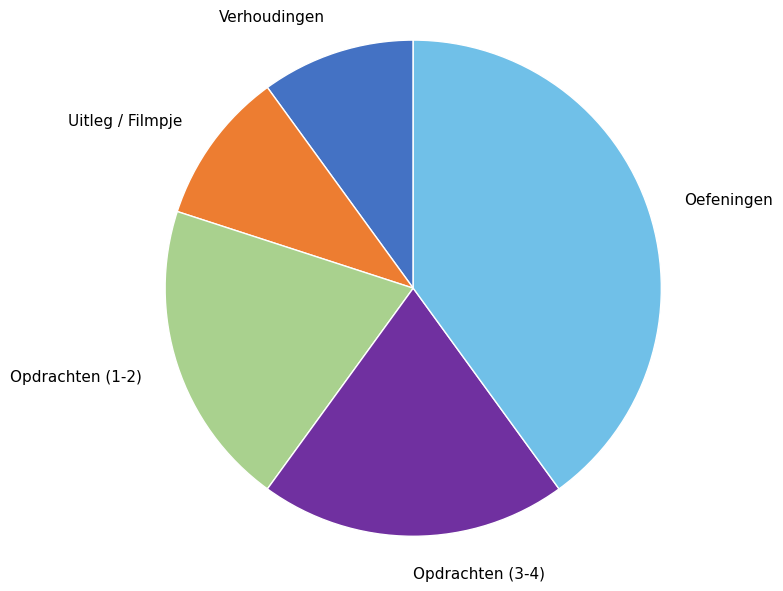

Does Verhoudingen account for over 50% of the chart?

No